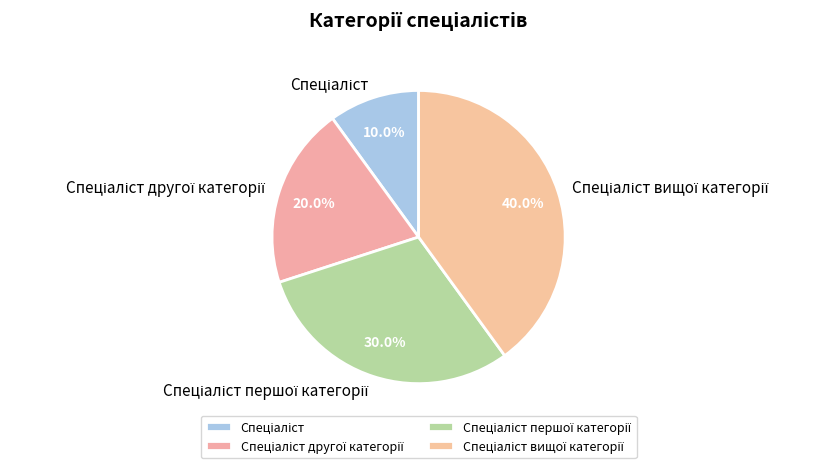

Is there any slice that represents more than half of the pie?

No